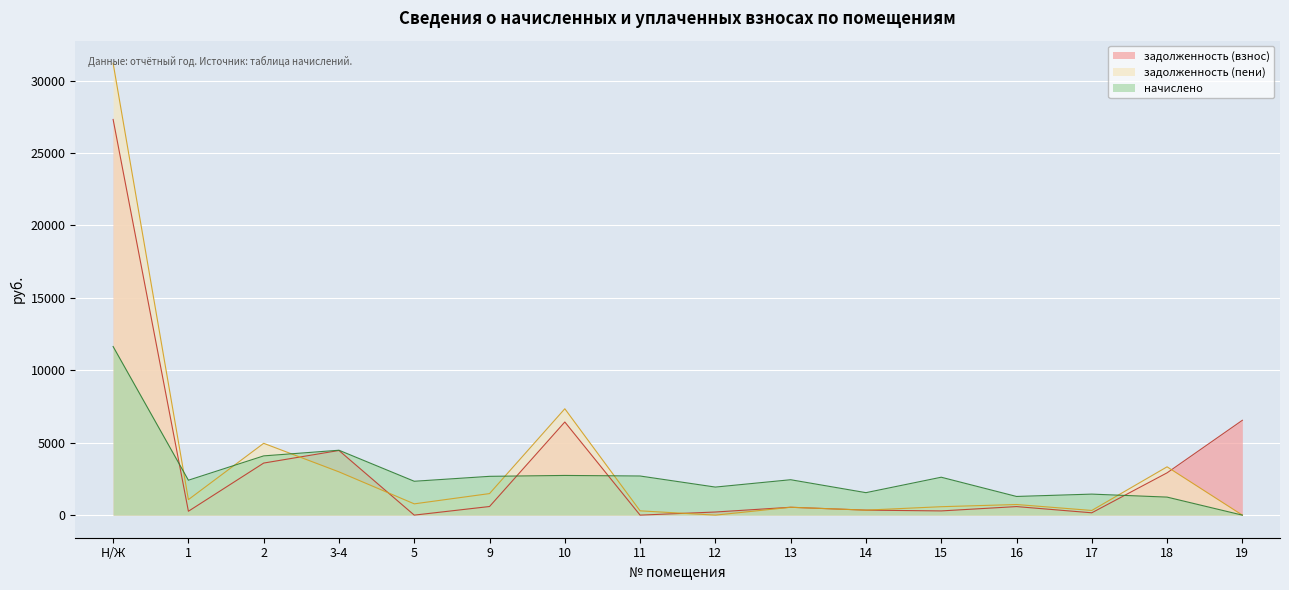

Which series has the largest range (max minus min)?

задолженность (пени)